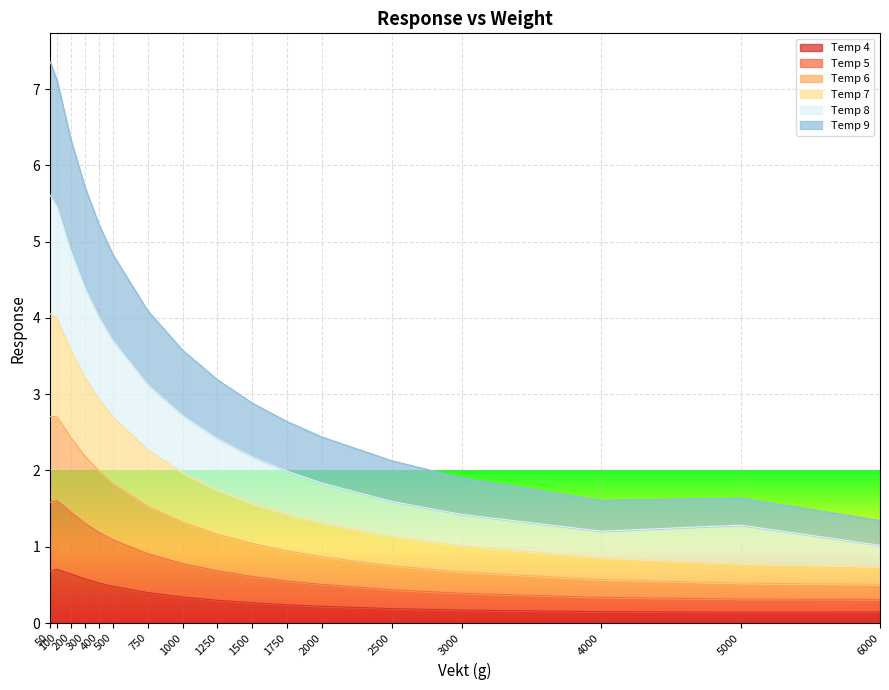

At which category is the sum across all series the highest?

50